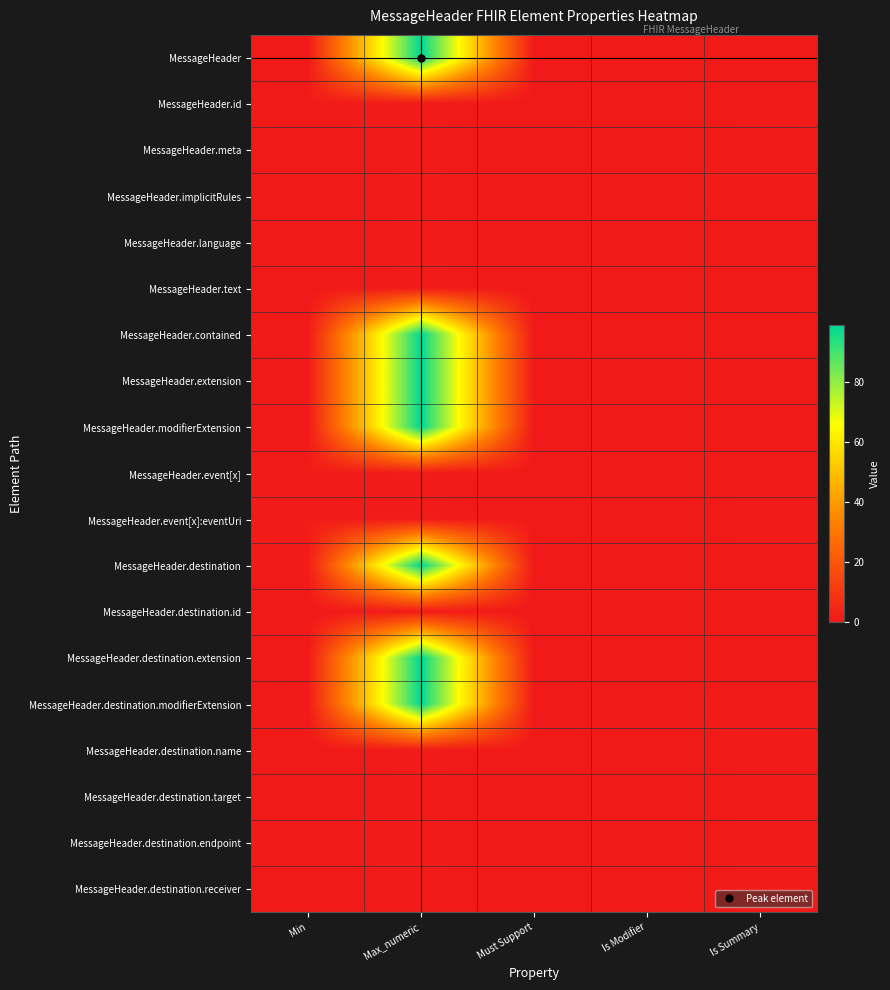

Which label corresponds to the smallest value in the chart?

Min